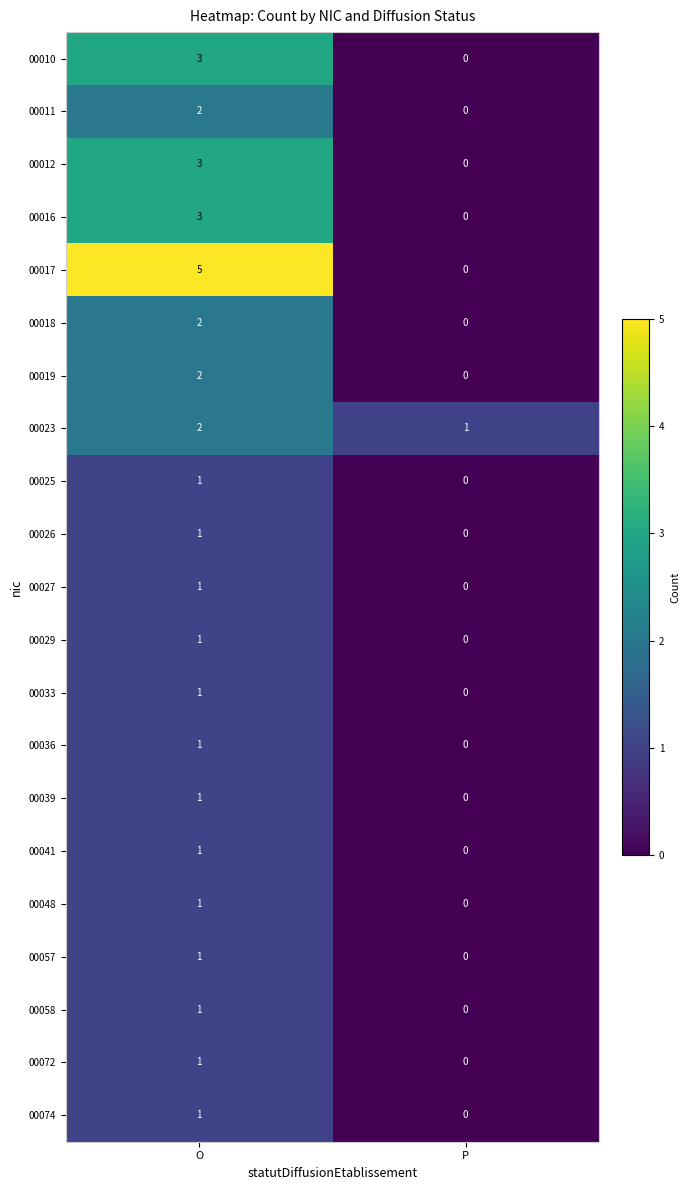

Which category has the lowest value in the 00033 series?

P